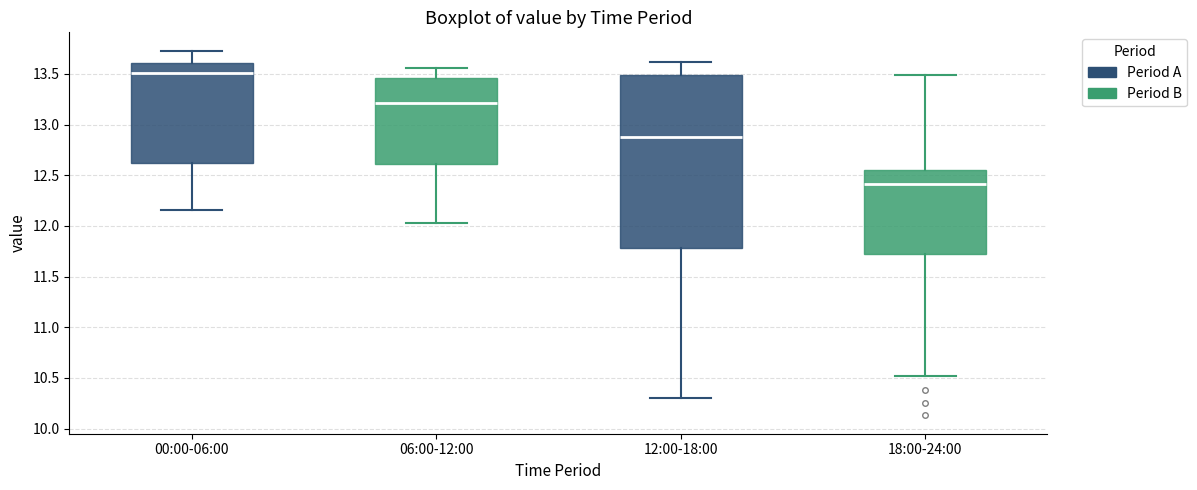

Where is the upper edge of the box for 12:00-18:00 on the y-axis? The values are not printed on the chart, so give them approximately, as read against the axis.

13.50